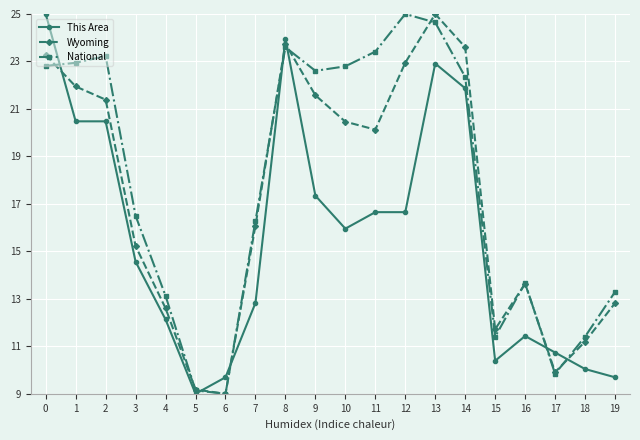

True or false: Wyoming has a value of 14.4 at 9.

False